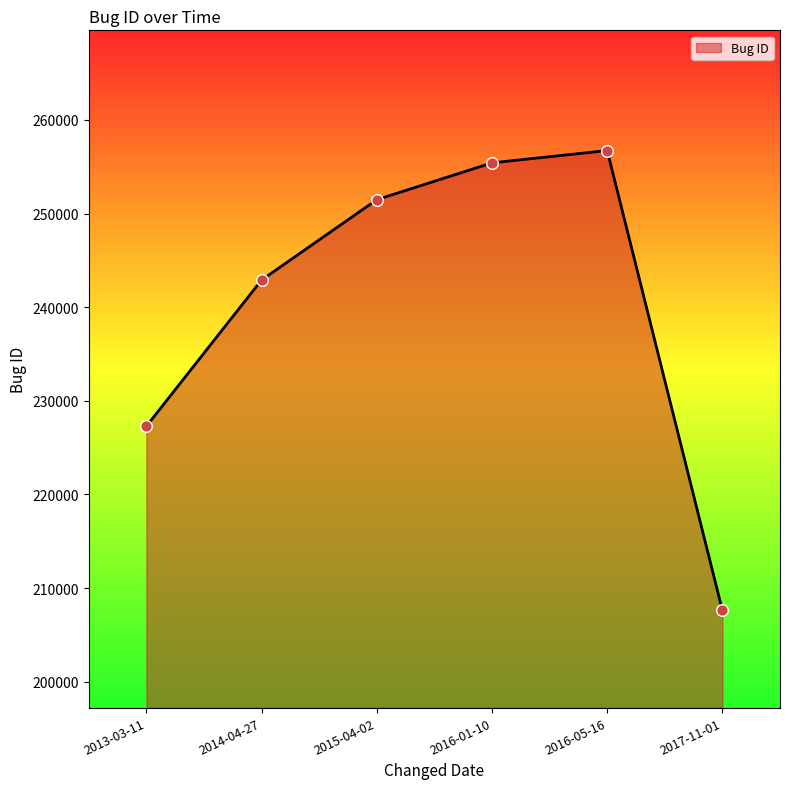

Which has a higher value, 2015-04-02 or 2017-11-01?

2015-04-02